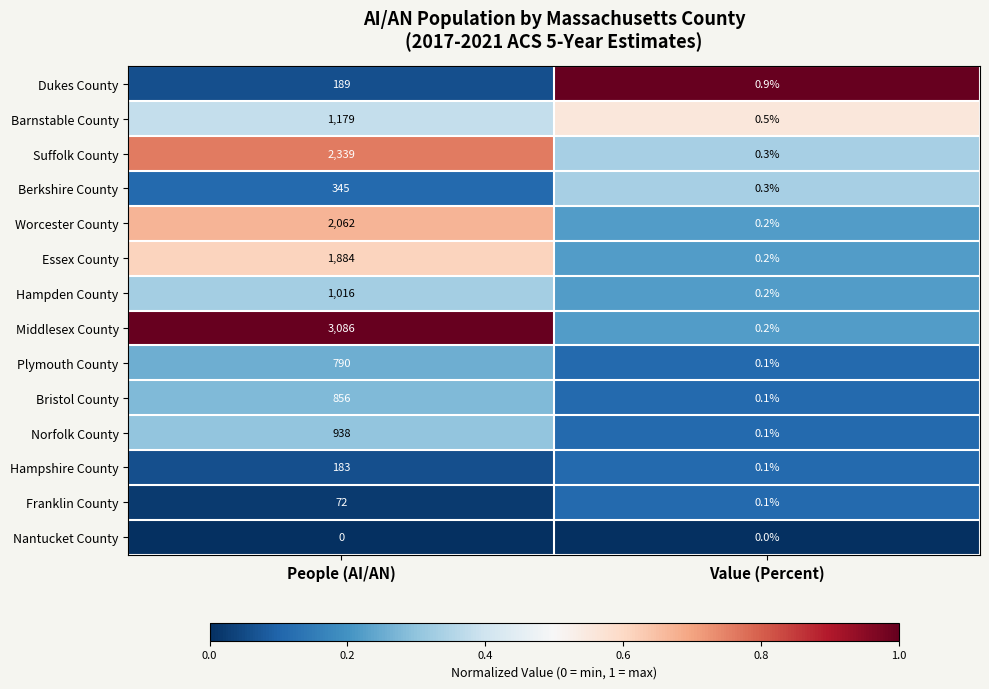

Reading left to right, list all the values displayed in this chart.

Dukes County: 189.0	0.9
Barnstable County: 1179.0	0.5
Suffolk County: 2339.0	0.3
Berkshire County: 345.0	0.3
Worcester County: 2062.0	0.2
Essex County: 1884.0	0.2
Hampden County: 1016.0	0.2
Middlesex County: 3086.0	0.2
Plymouth County: 790.0	0.1
Bristol County: 856.0	0.1
Norfolk County: 938.0	0.1
Hampshire County: 183.0	0.1
Franklin County: 72.0	0.1
Nantucket County: 0.0	0.0